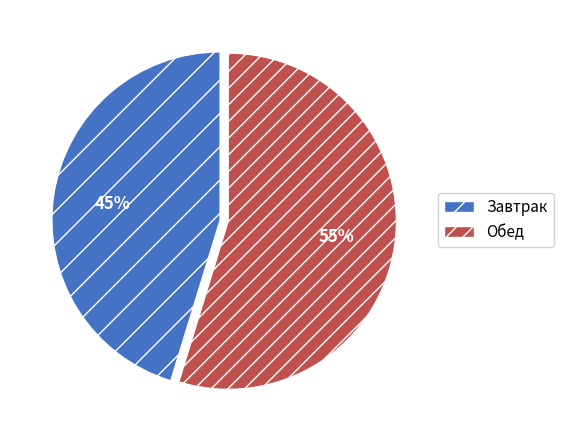

Which category has the biggest portion of the pie?

Обед